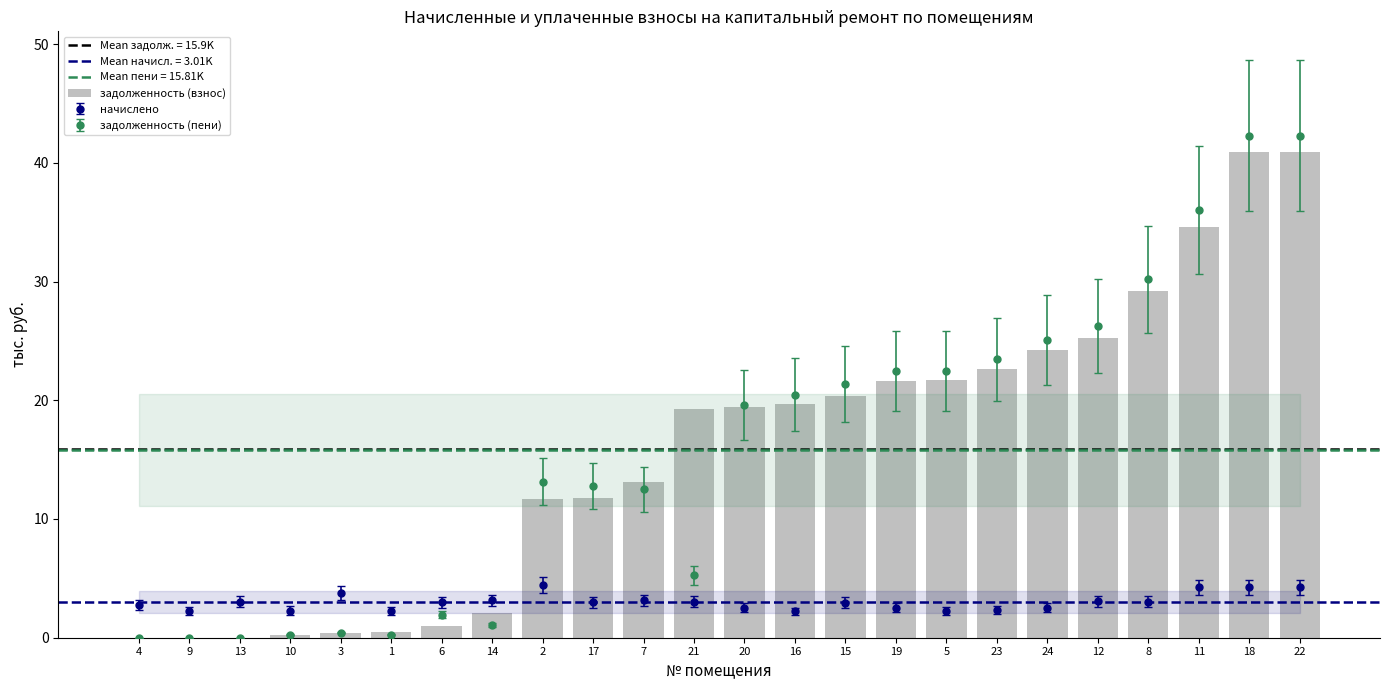

What is the difference between the values at 11 and 16?

14.9